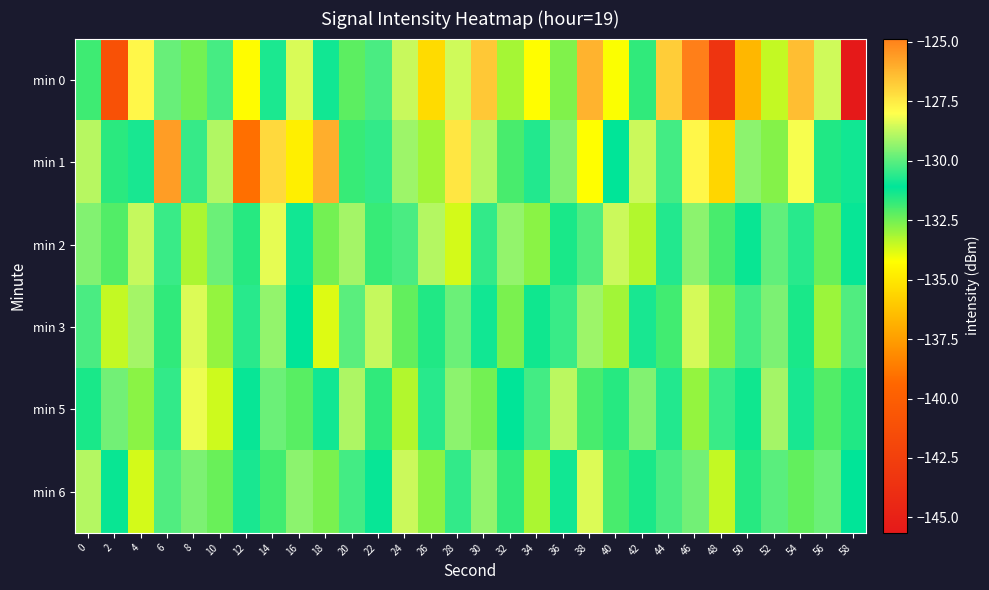

Which category has the highest value across all series?

46